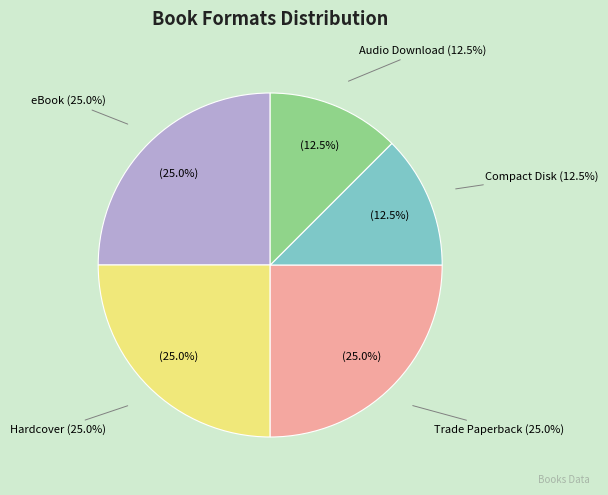

Is there a majority slice in this chart?

No